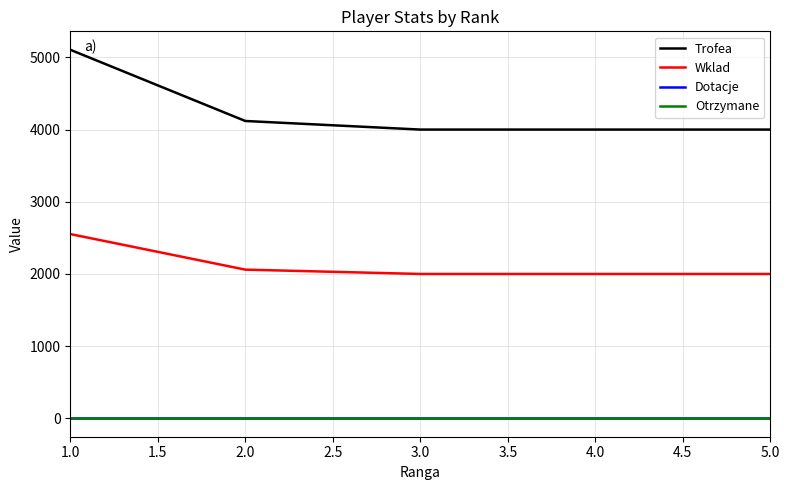

At which category does the chart reach its peak across all series?

1.0